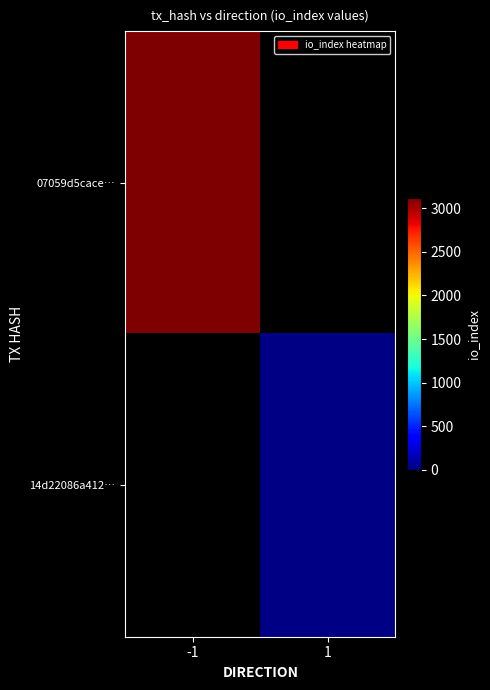

Is the value of 14d22086a412… at -1 greater than the value of 07059d5cace… at 1?

No